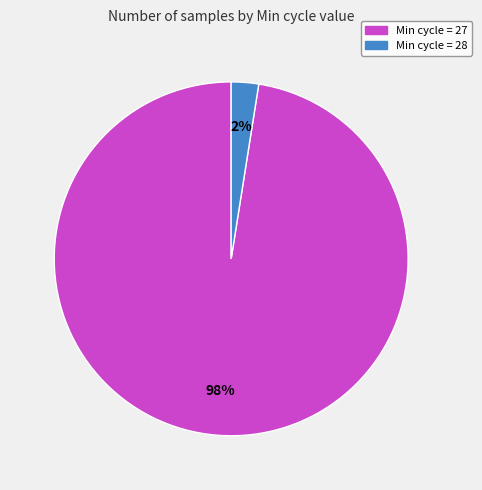

What is the smallest slice in the pie chart?

Min cycle = 28